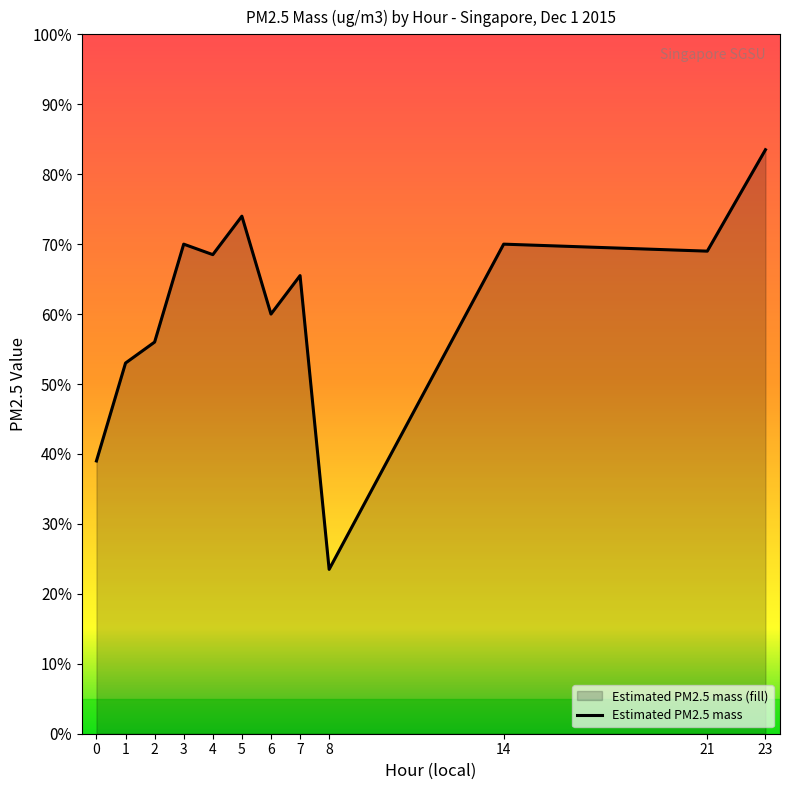

Does the chart display data point markers on the line(s)?

No